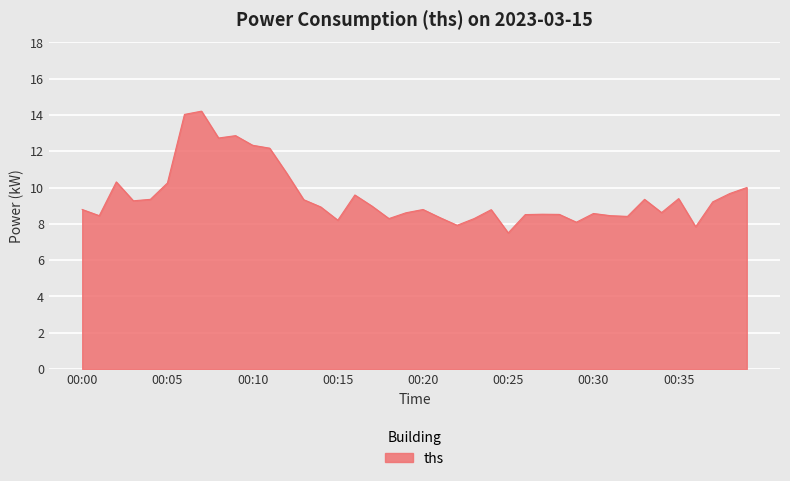

What is the minimum value shown in the chart?

7.5